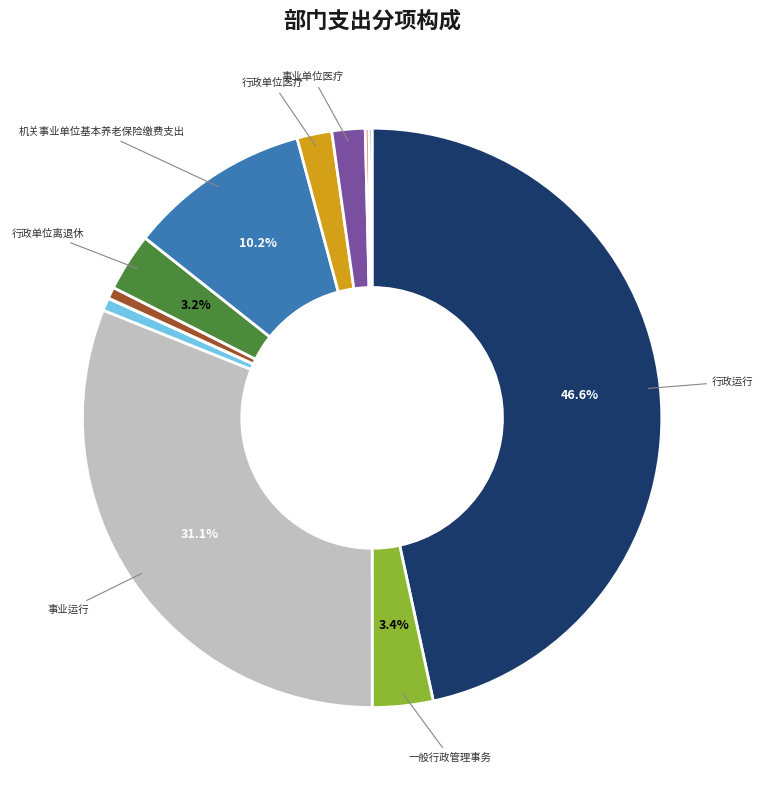

How many segments does this pie chart have?

12